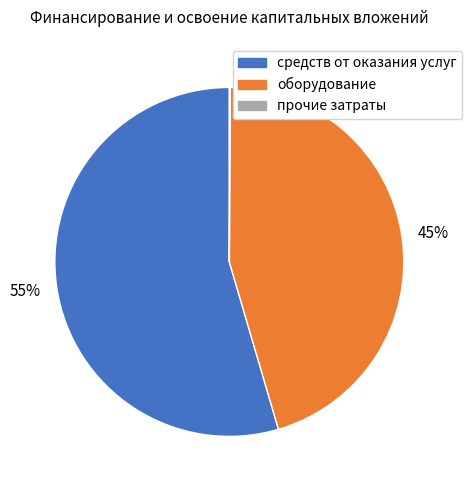

To the nearest percent, what is the average slice percentage?

33%